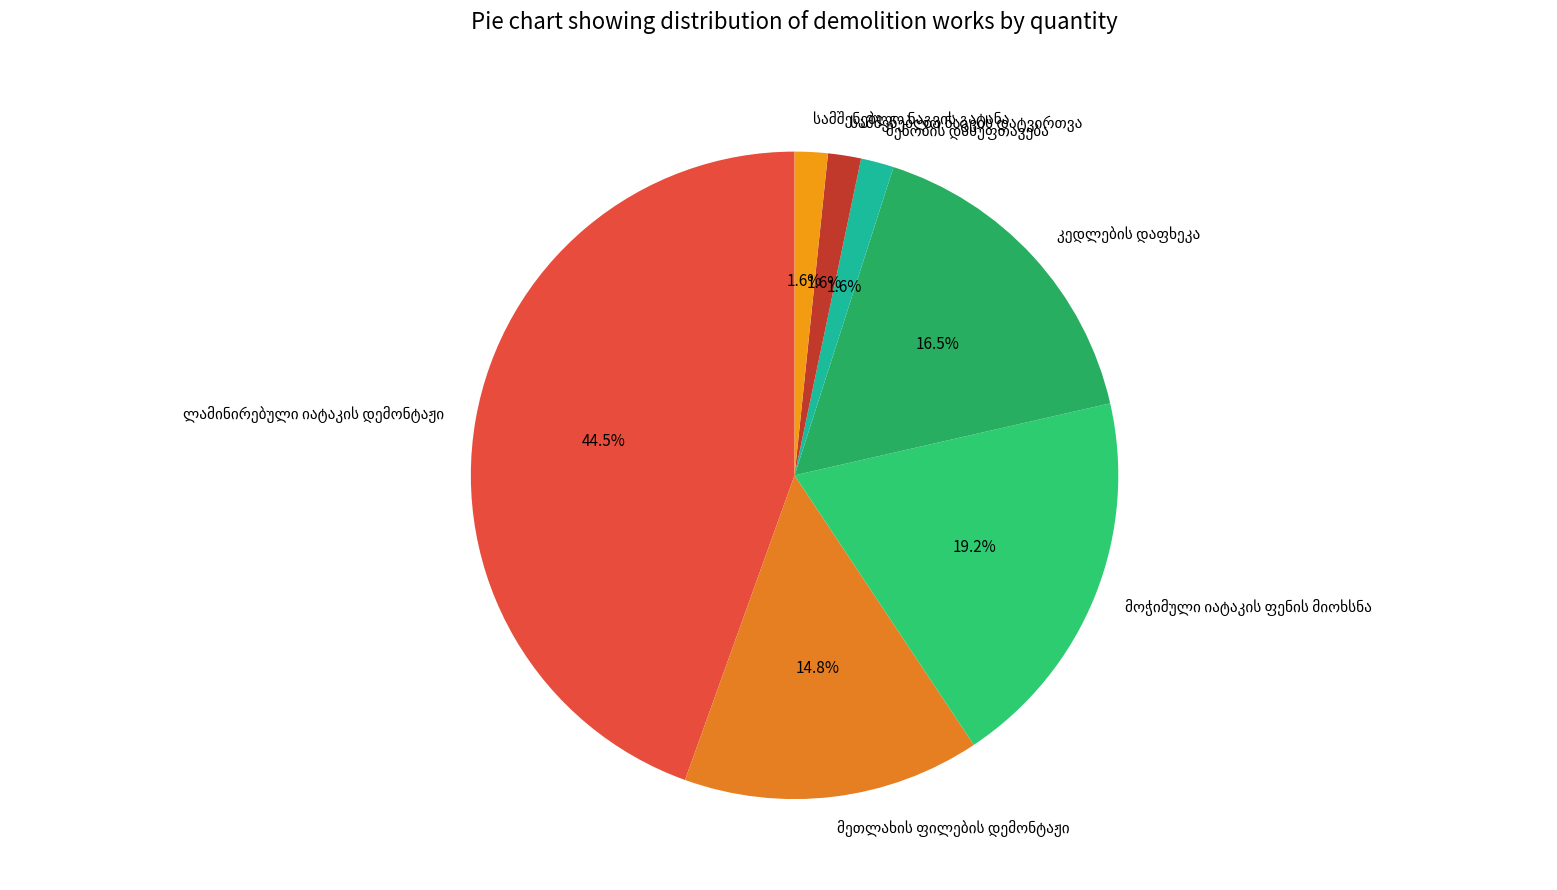

Does any single category account for the majority?

No